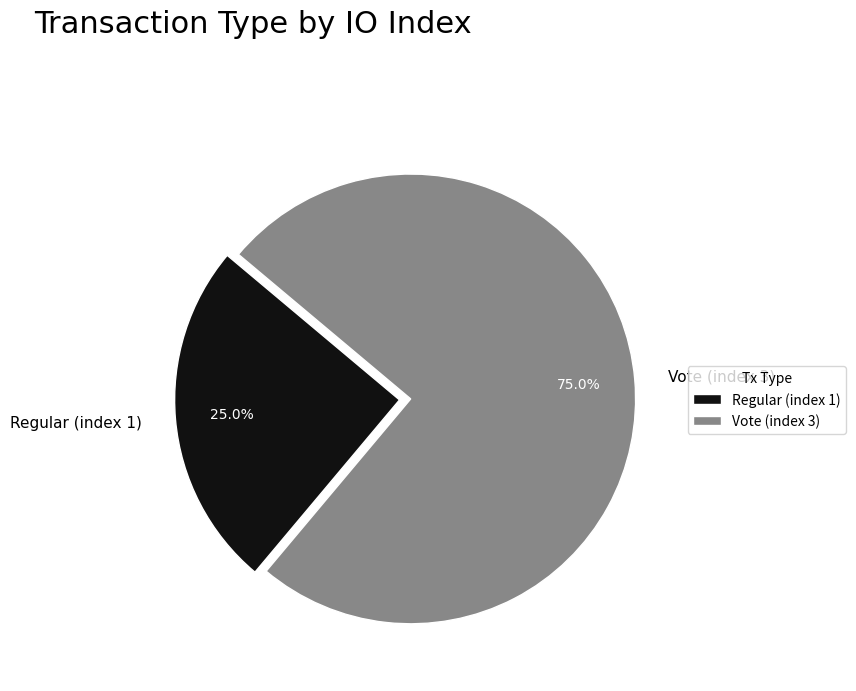

Approximately how many times larger is the value at Regular (index 1) compared to Vote (index 3)?

0.3